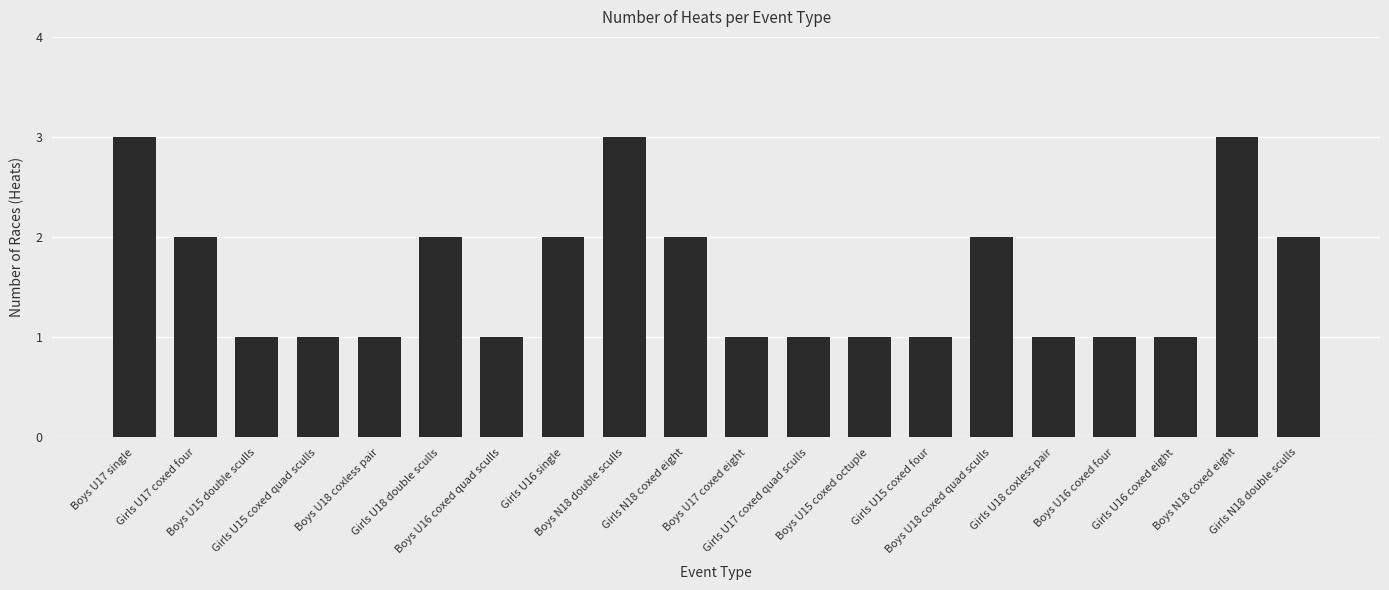

What is the label of the 9th bar from the left?

Boys N18 double sculls